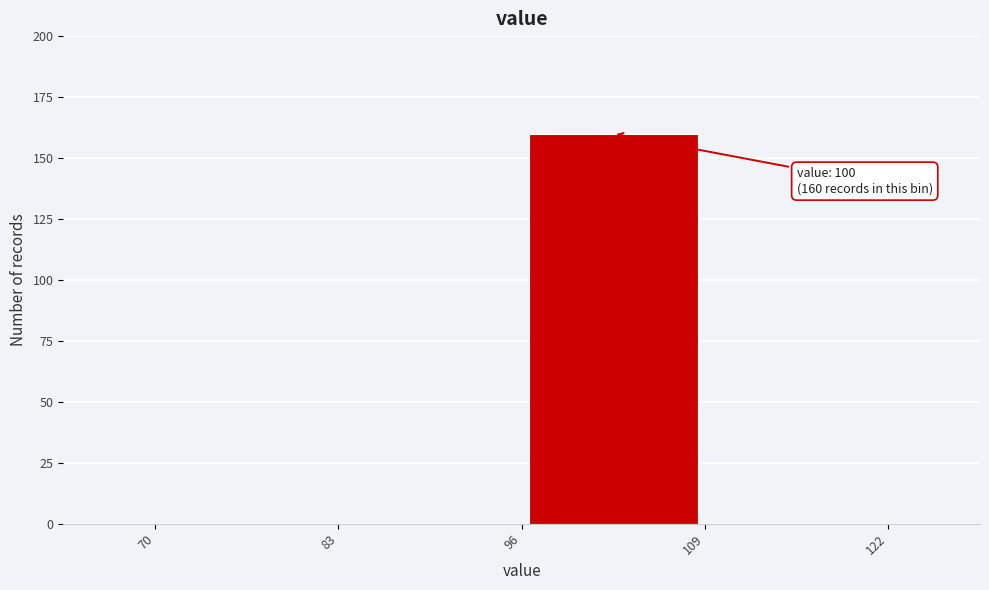

Which range on the x-axis has the tallest bar?

96 to 109